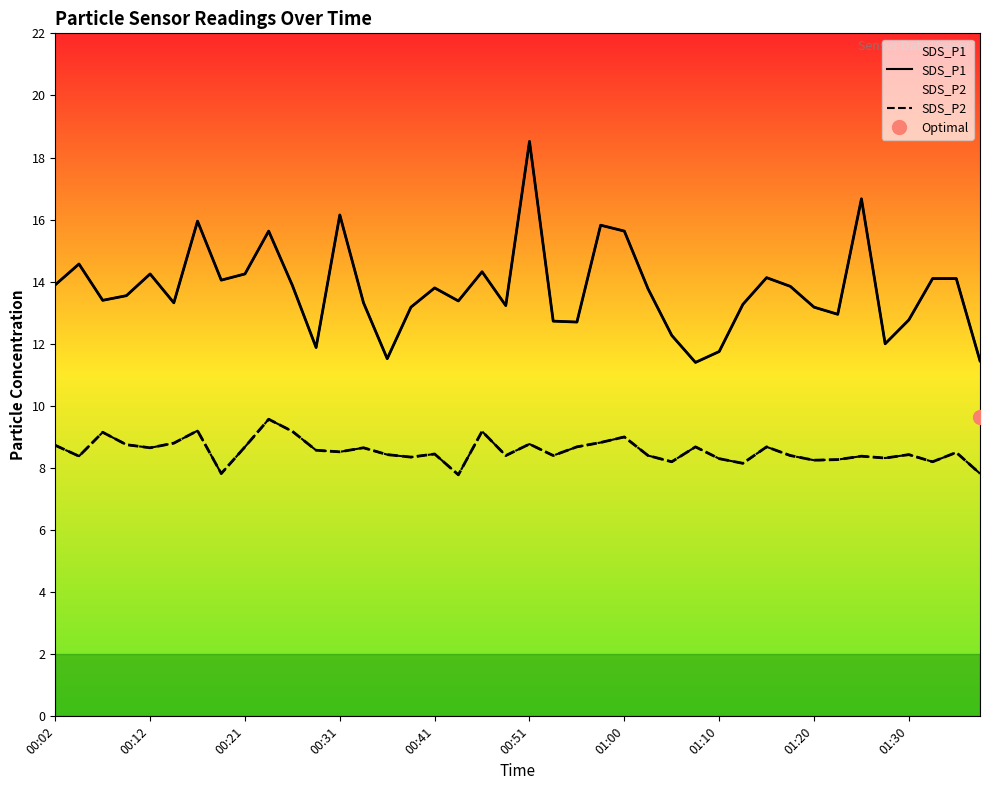

How many data points does each series have?

40